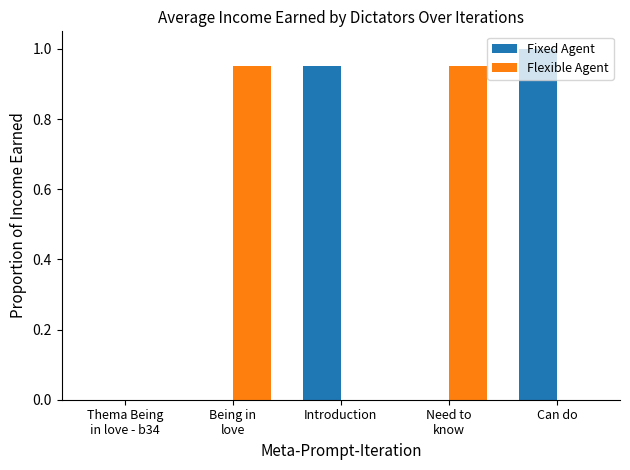

At which category is the sum across all series the highest?

Can do